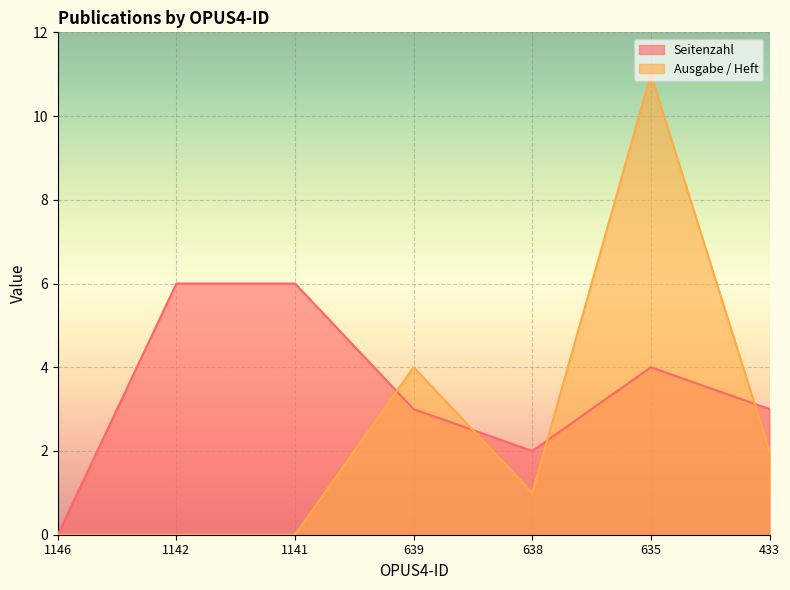

At which category does Seitenzahl reach its first local peak?

635